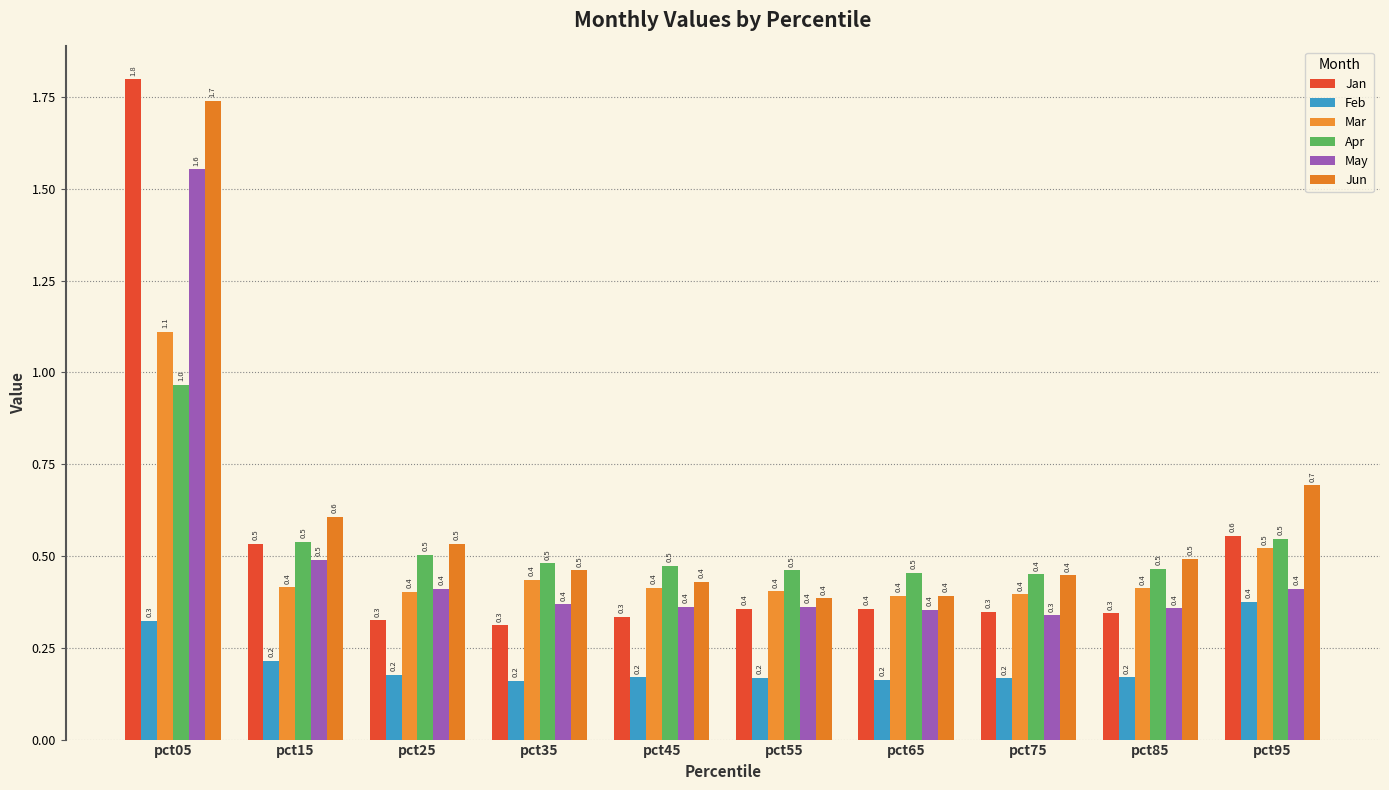

Which series has the largest range (max minus min)?

Jan